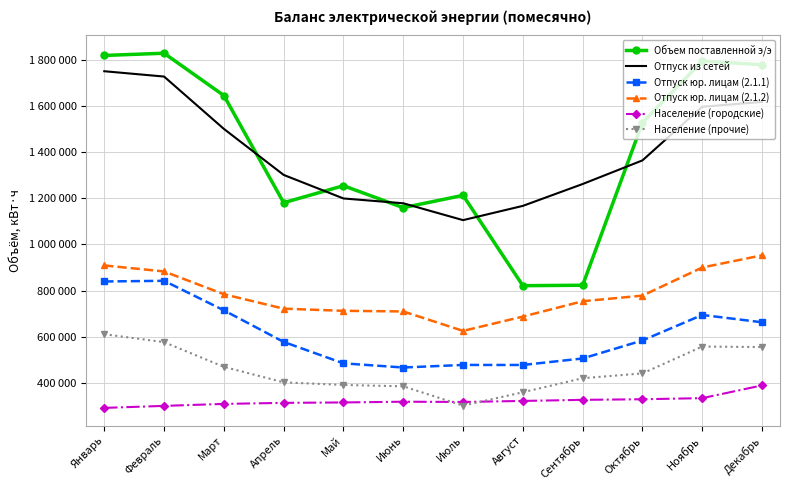

What are all the series names shown in the legend?

Объем поставленной э/э, Отпуск из сетей, Отпуск юр. лицам (2.1.1), Отпуск юр. лицам (2.1.2), Население (городские), Население (прочие)